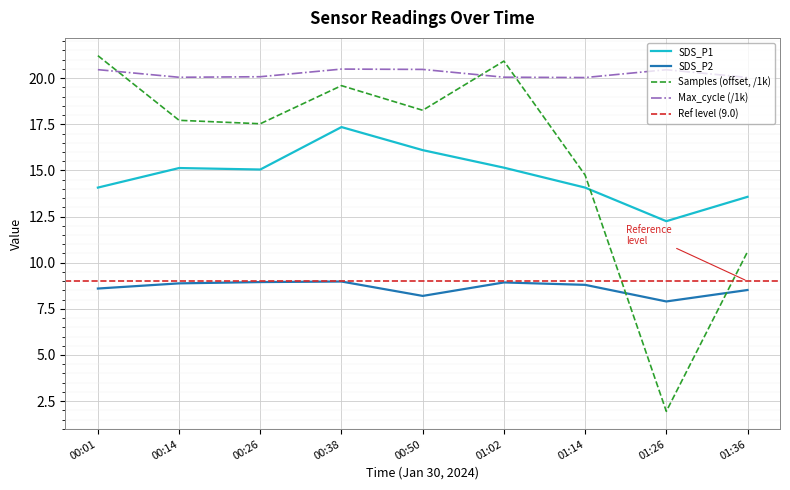

Which series has the largest range (max minus min)?

Samples_scaled